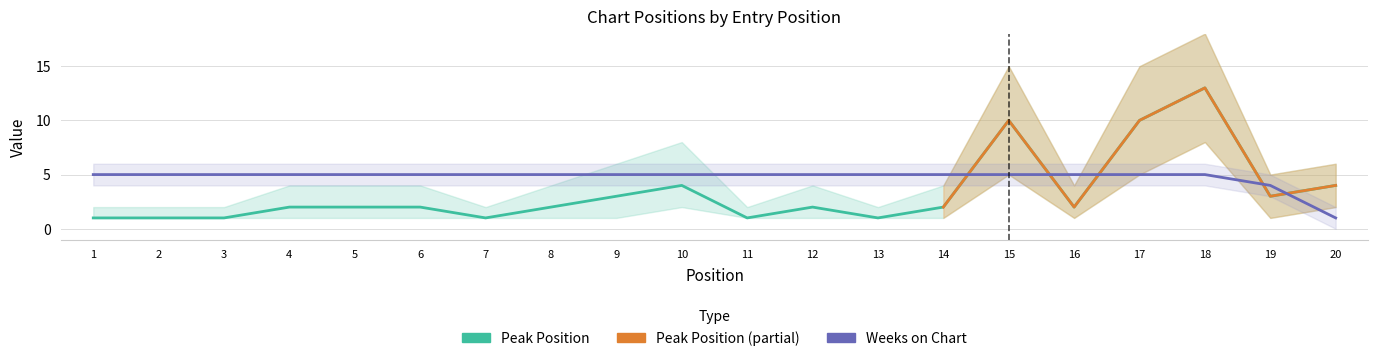

What is the difference between the maximum and minimum values in the Peak Position series?

12